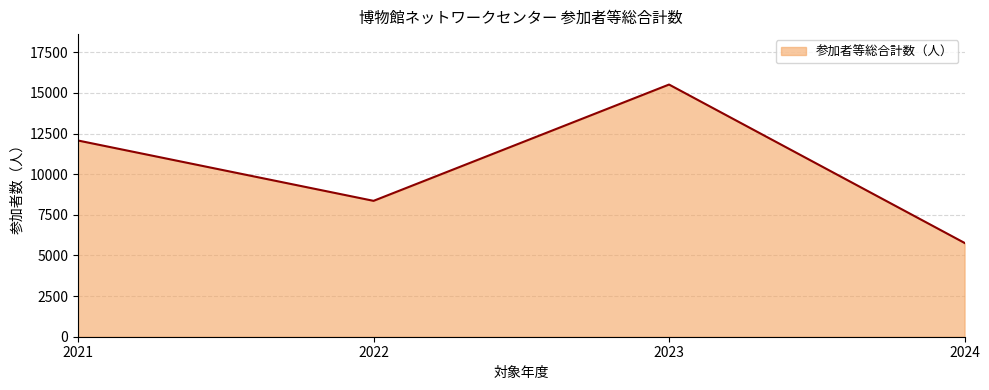

What is the greatest value displayed?

15518